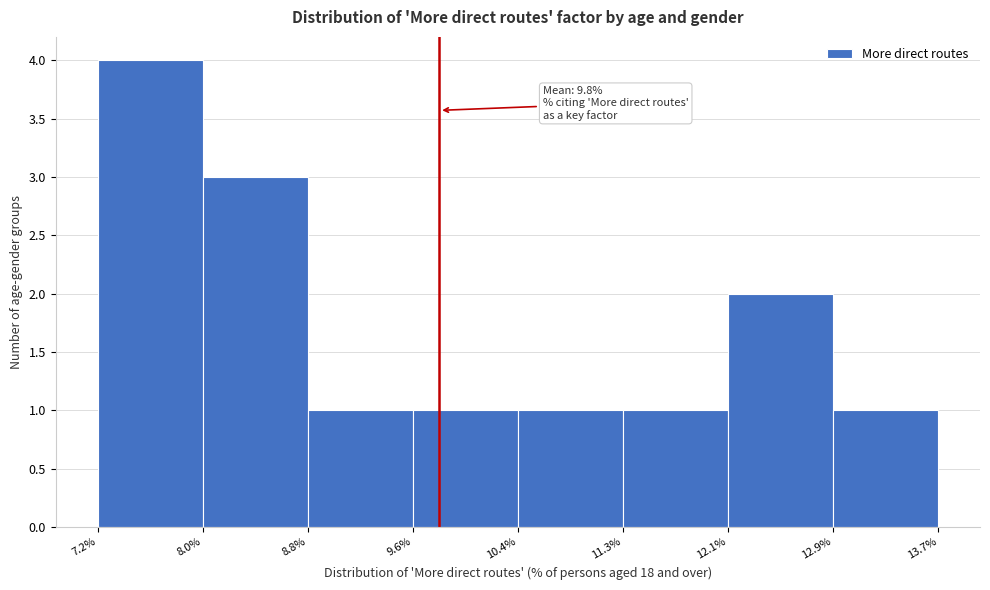

Over which range of the x-axis is the bar tallest?

7.2% to 8.0%